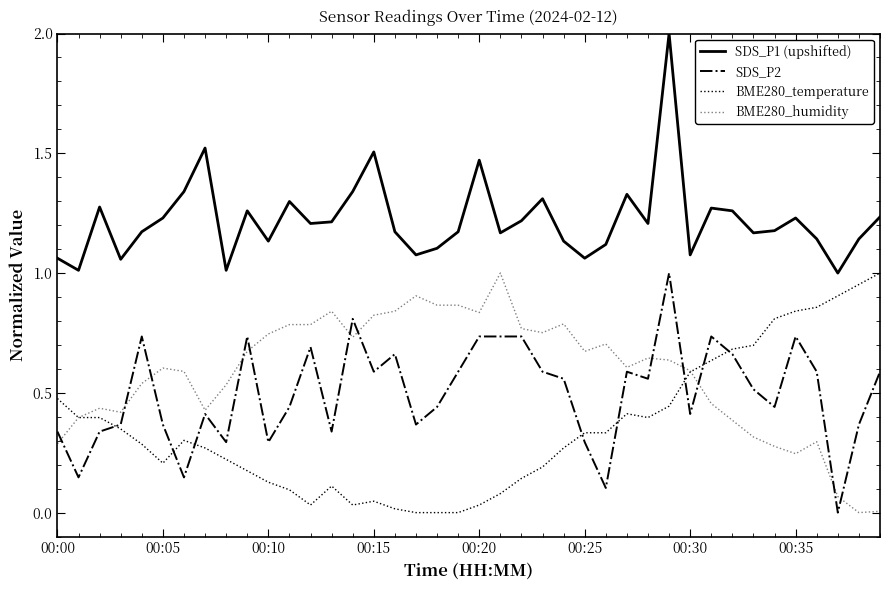

Which series has the largest total across all categories?

SDS_P1 (upshifted)